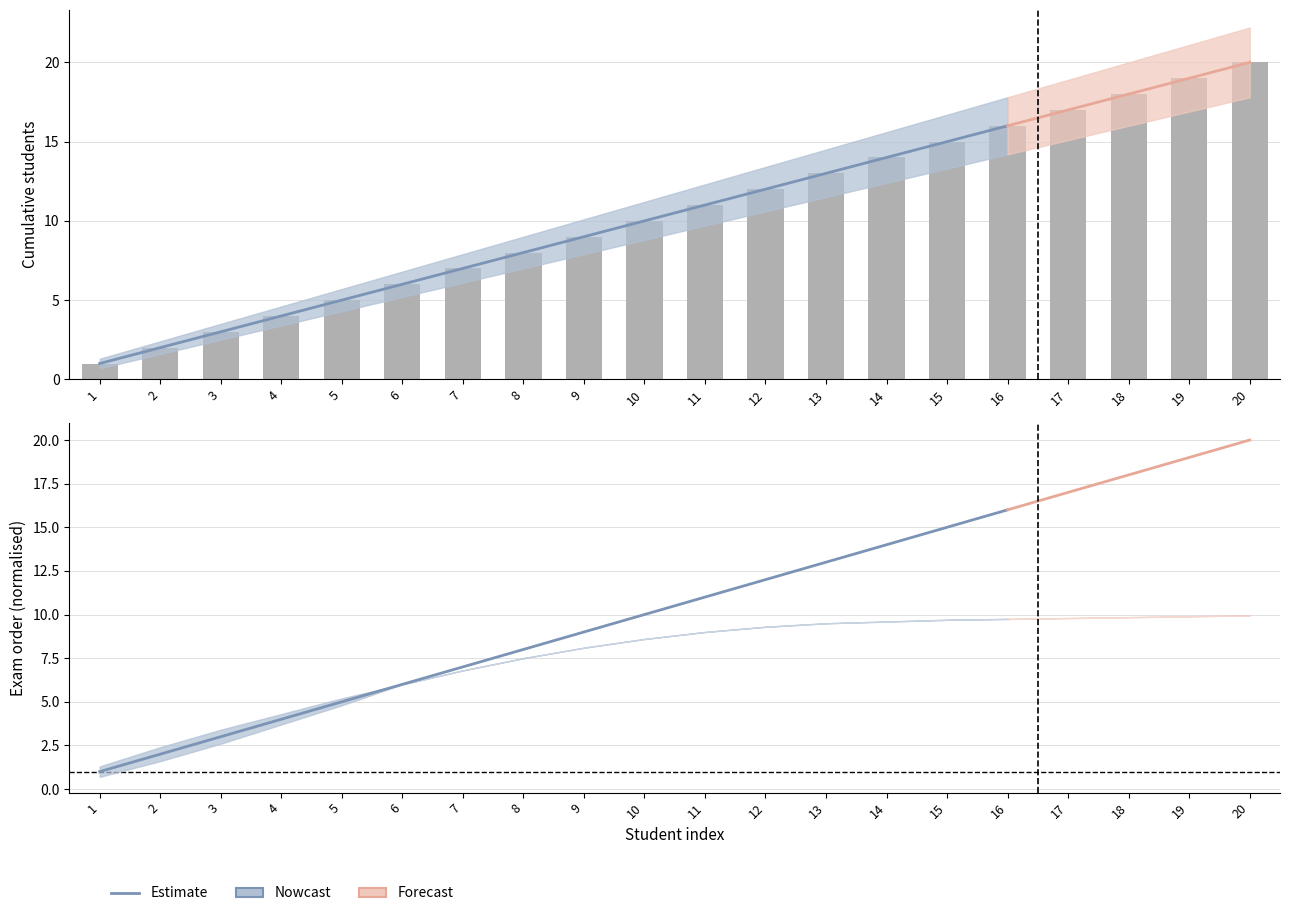

Is the value of student_count_upper at 2 greater than the value of exam_order_upper at 12?

No